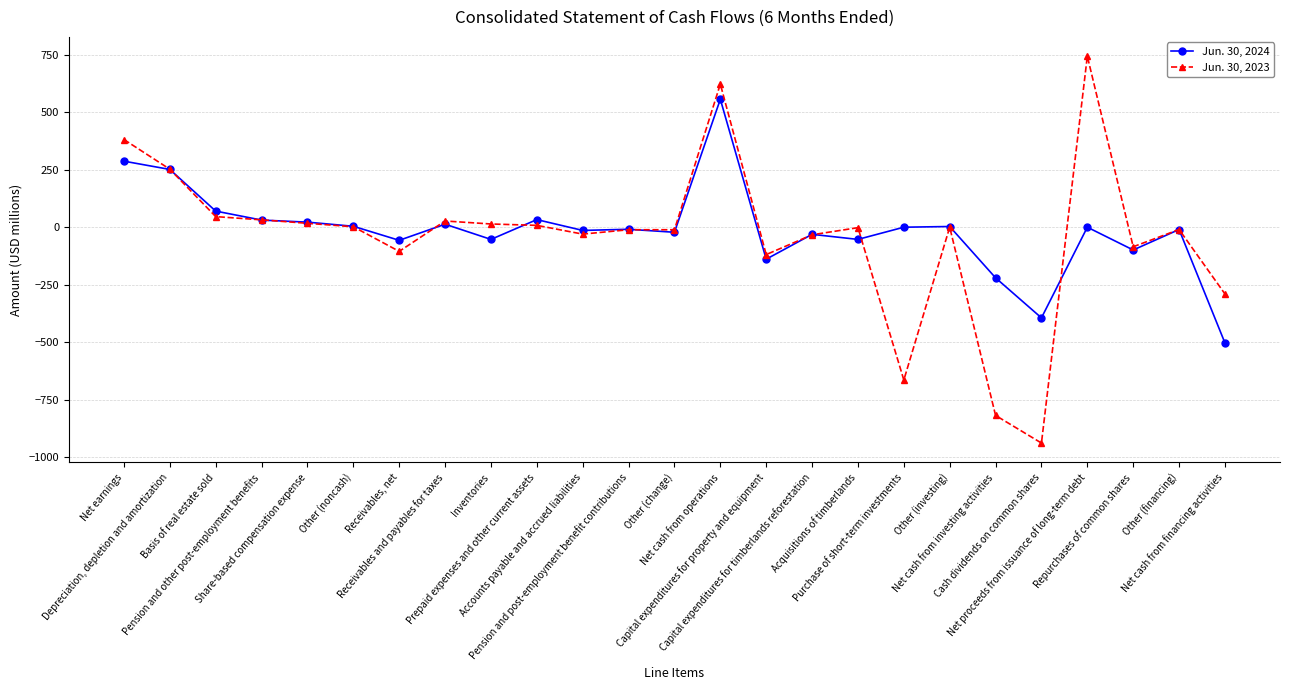

At Depreciation, depletion and amortization, list the series in order from smallest to largest.

Jun. 30, 2024, Jun. 30, 2023